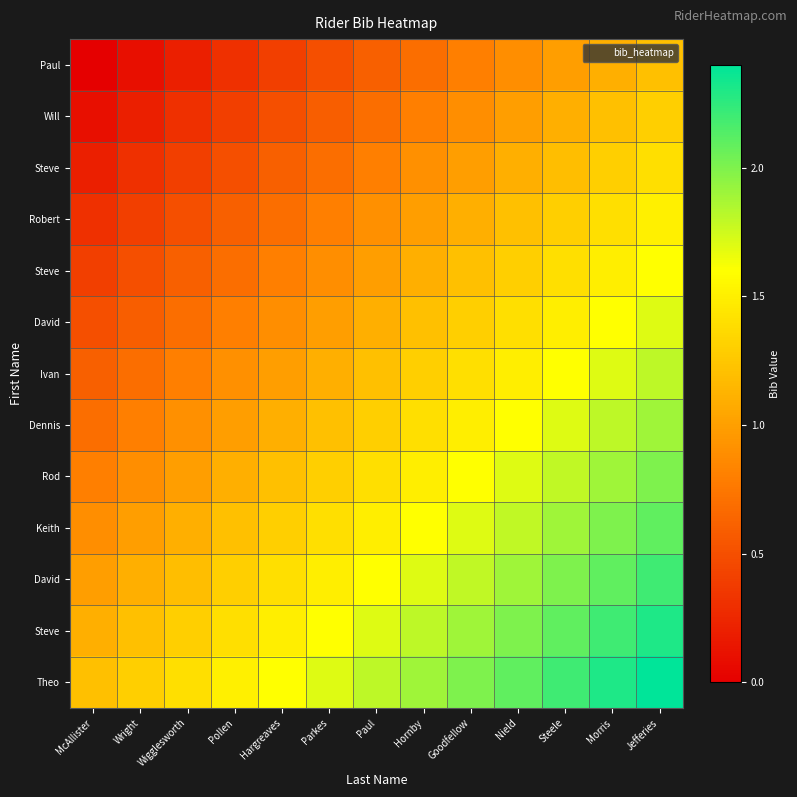

How many data points does each series have?

13